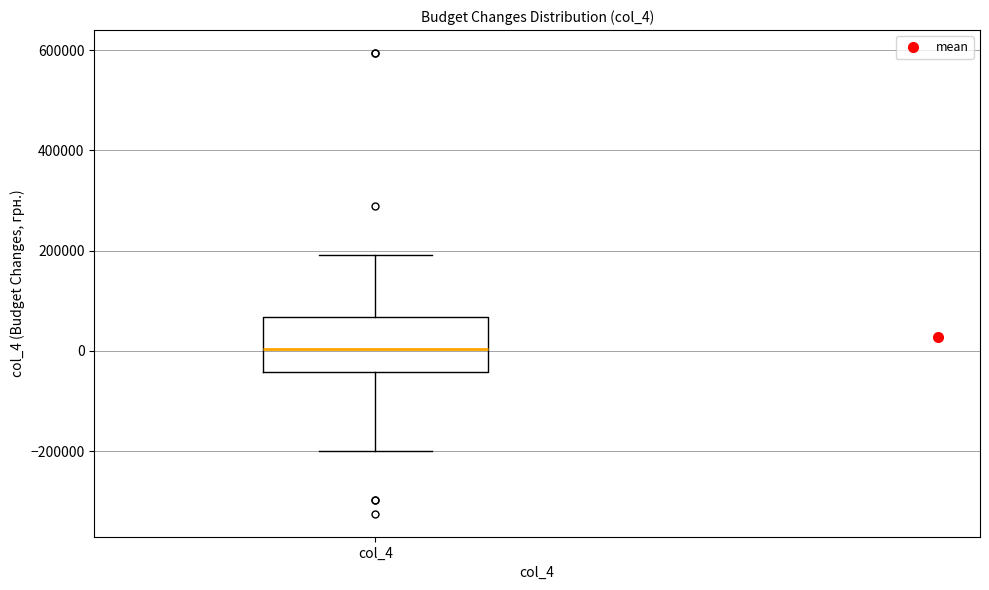

Transcribe this box plot: give where the median line is, the range the box spans, and where the two whiskers end, as read against the y-axis. The values are not printed on the chart, so give them approximately, as read against the axis.

median 0, box -40000 to 60000, whiskers -200000 to 200000